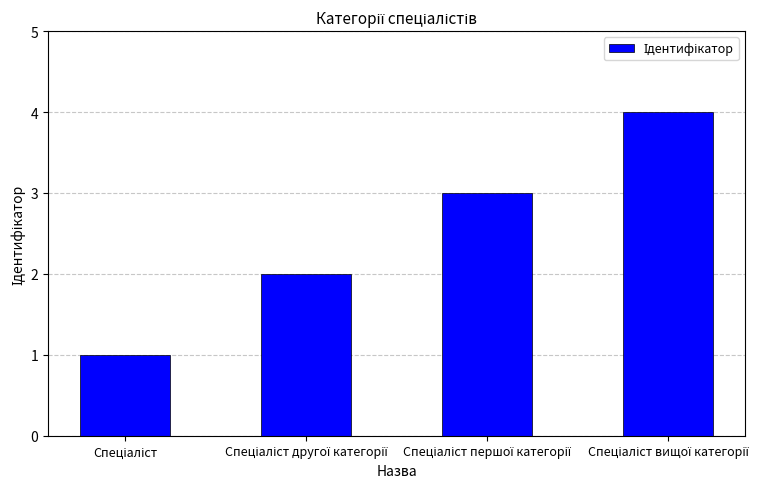

Does the chart contain any negative values?

No